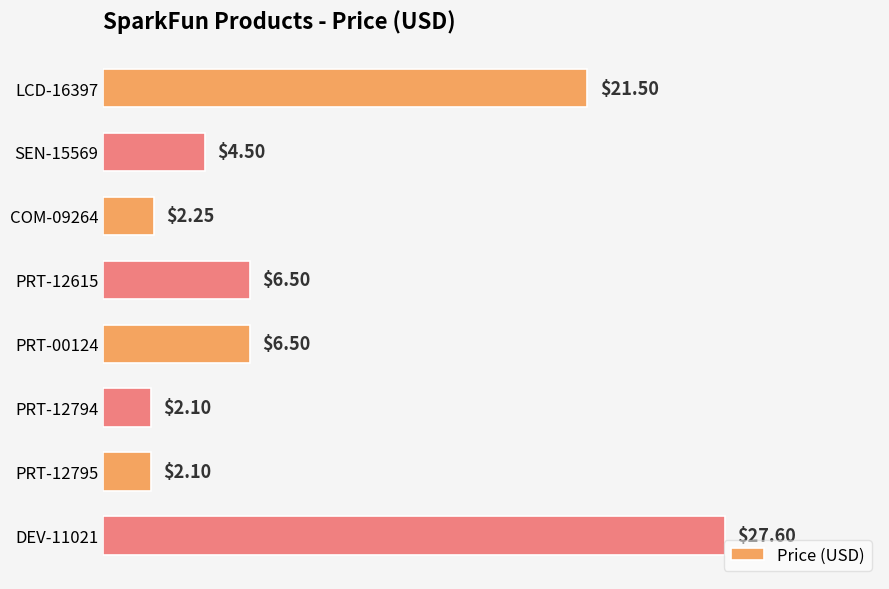

What is the difference between the values at PRT-12615 and PRT-12794?

4.4